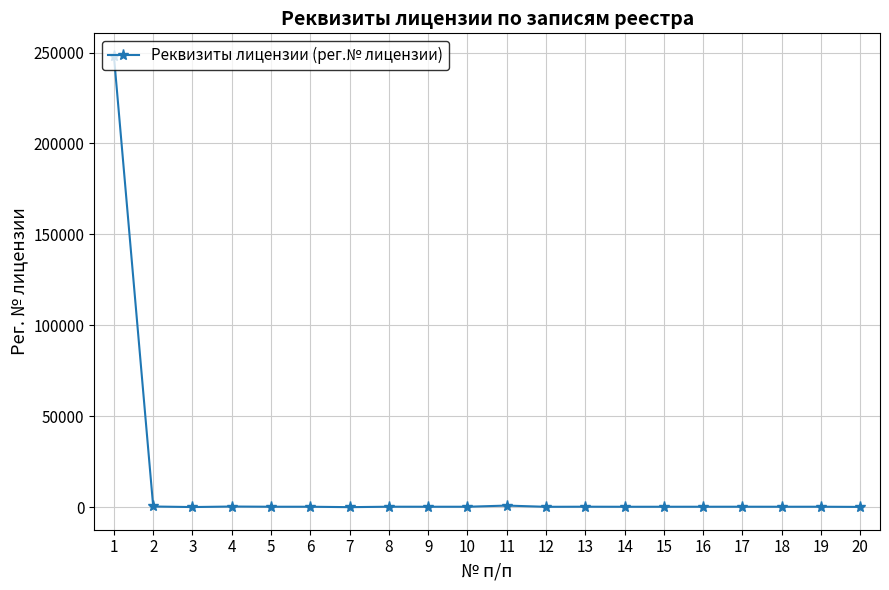

Approximately how many times larger is the value at 8 compared to 7?

7.6